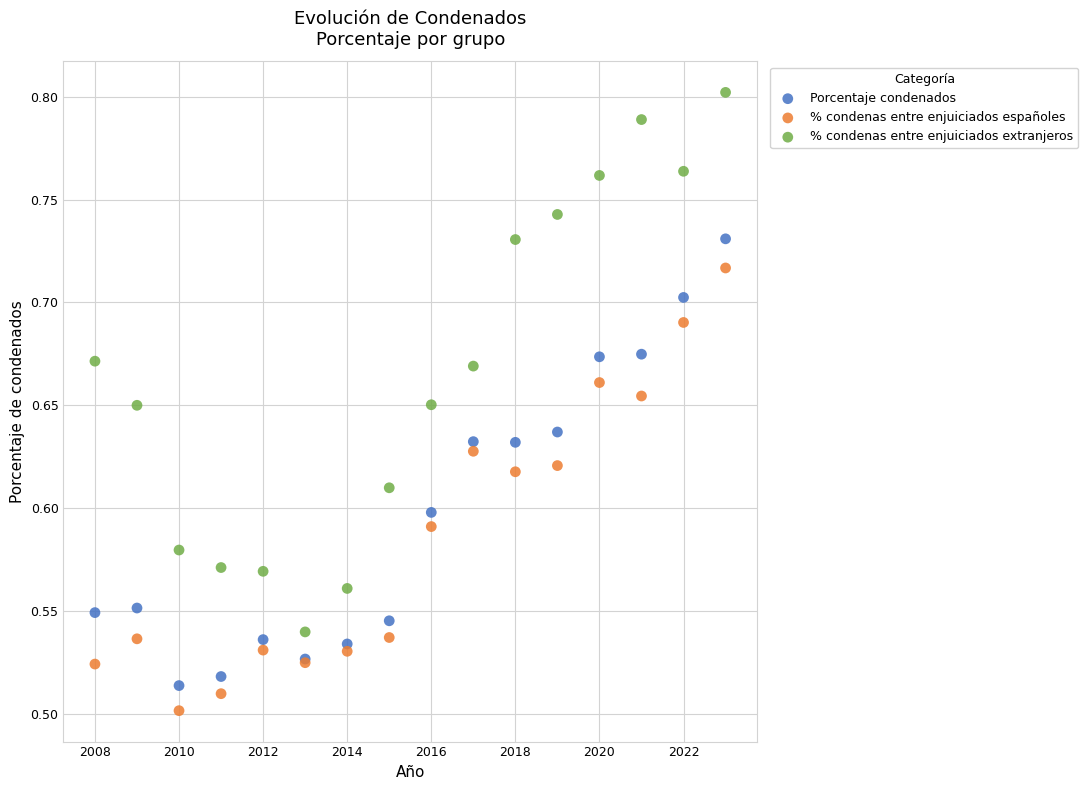

Which series contains the highest Y value?

% condenas entre enjuiciados extranjeros